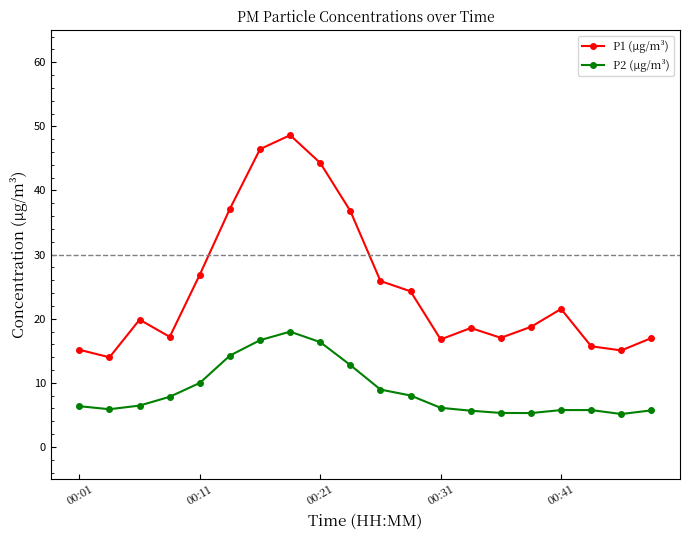

What is the difference between the second highest and minimum values in the P1 (μg/m³) series?

32.5